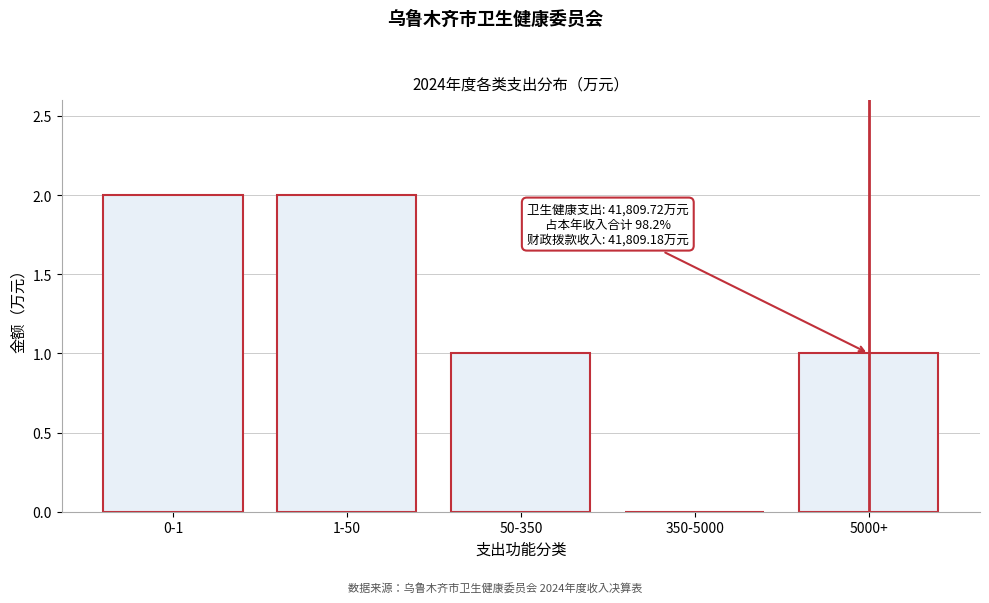

Reading left to right, transcribe all the data shown in this chart.

0-1=2	1-50=2	50-350=1	350-5000=0	5000+=1